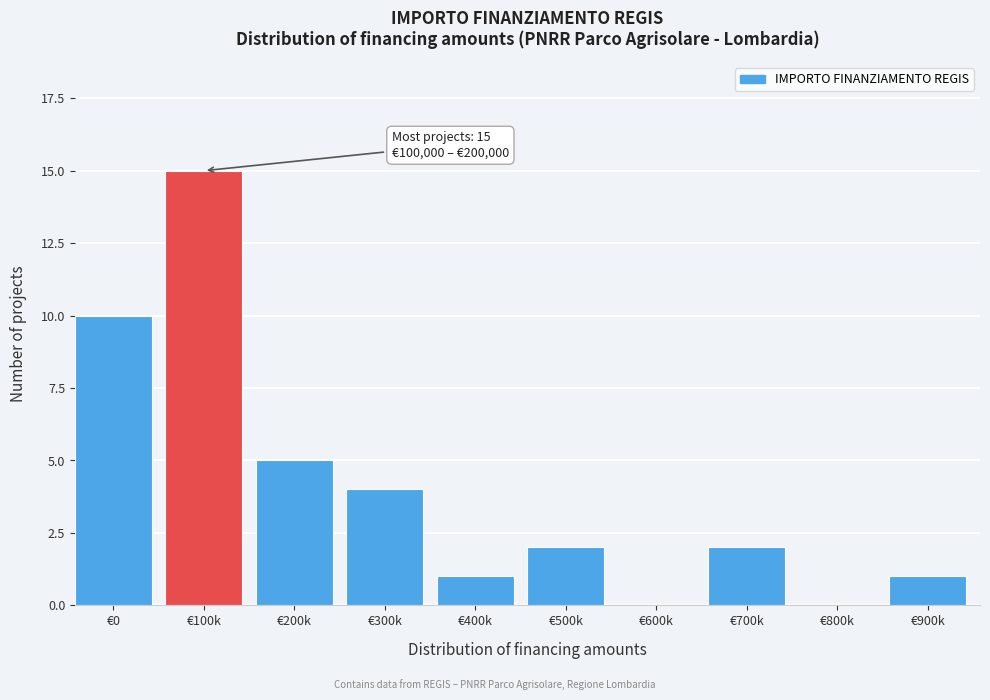

Reading left to right, extract all data points from this chart.

€0=10	€100k=15	€200k=5	€300k=4	€400k=1	€500k=2	€600k=0	€700k=2	€800k=0	€900k=1